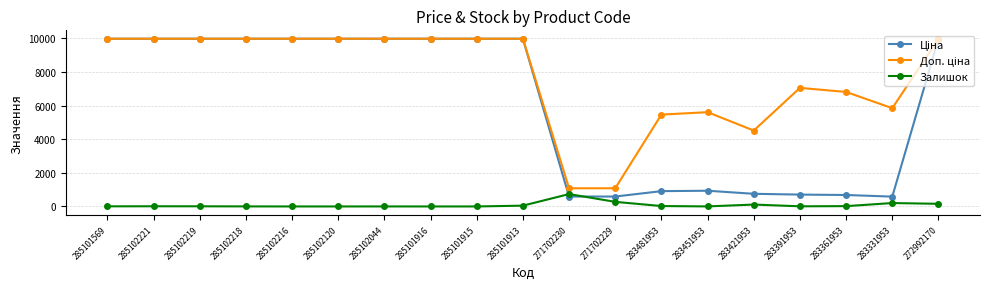

What is the maximum value for Залишок?

736.0